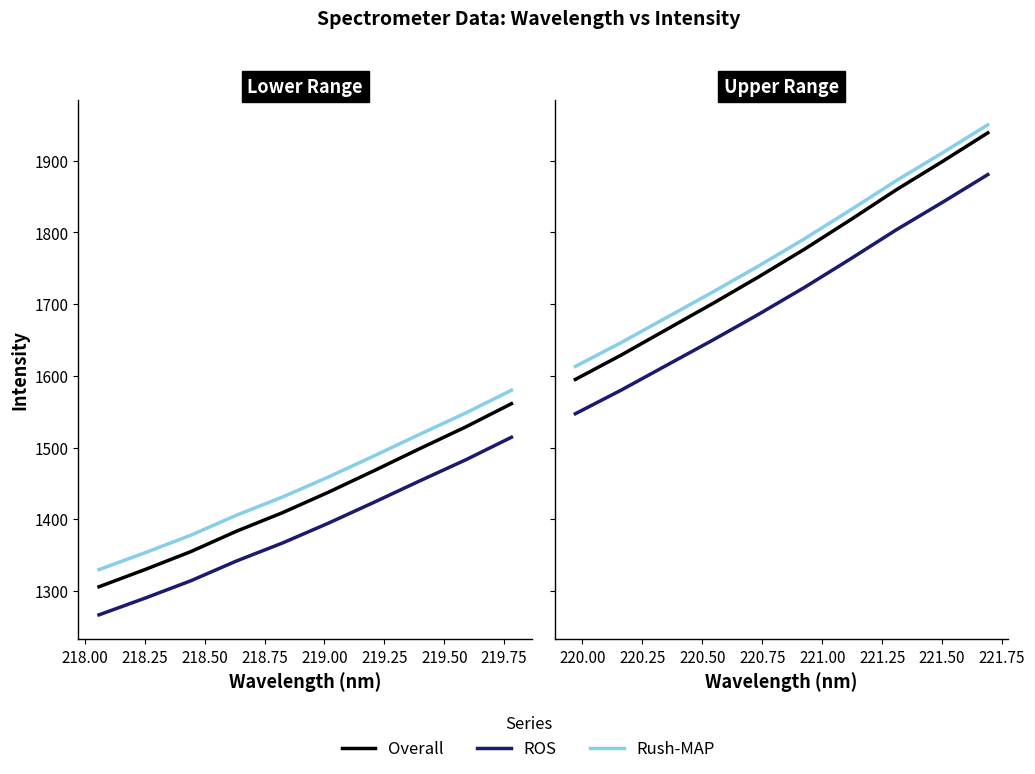

True or false: Overall has more than 1 interior local peaks.

False